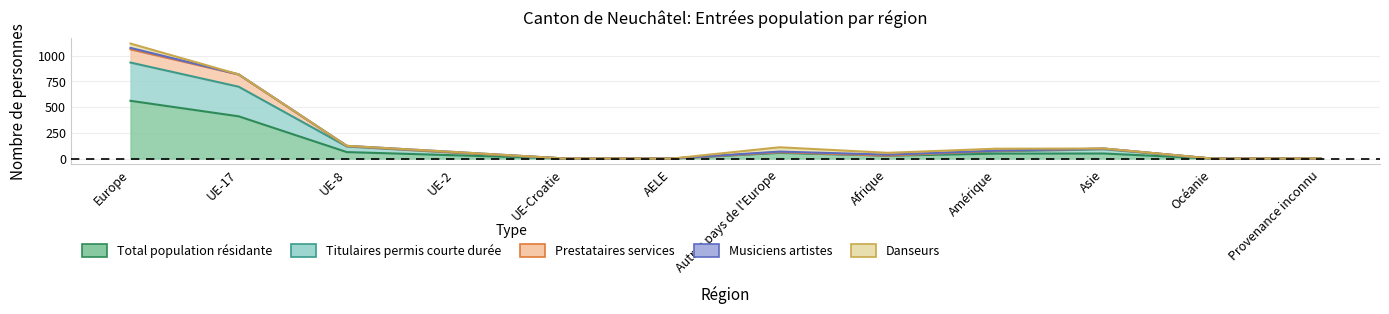

True or false: Total population résidante and Titulaires permis courte durée cross at least once.

False